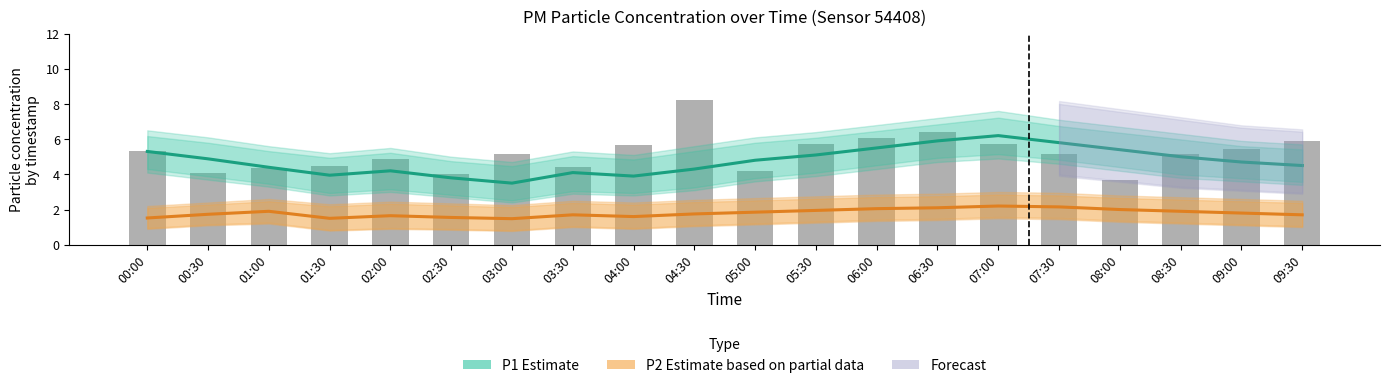

Reading left to right, what are all the values shown in this chart?

P1 Estimate: 00:00=5.3	00:30=4.9	01:00=4.4	01:30=4.0	02:00=4.2	02:30=3.8	03:00=3.5	03:30=4.1	04:00=3.9	04:30=4.3	05:00=4.8	05:30=5.1	06:00=5.5	06:30=5.9	07:00=6.2	07:30=5.8	08:00=5.4	08:30=5.0	09:00=4.7	09:30=4.5
P2 Estimate: 00:00=1.5	00:30=1.7	01:00=1.9	01:30=1.5	02:00=1.6	02:30=1.6	03:00=1.5	03:30=1.7	04:00=1.6	04:30=1.8	05:00=1.9	05:30=1.9	06:00=2.0	06:30=2.1	07:00=2.2	07:30=2.1	08:00=2.0	08:30=1.9	09:00=1.8	09:30=1.7
Raw P1: 00:00=5.3	00:30=4.0	01:00=4.3	01:30=4.5	02:00=4.9	02:30=4.0	03:00=5.2	03:30=4.4	04:00=5.7	04:30=8.2	05:00=4.2	05:30=5.8	06:00=6.0	06:30=6.4	07:00=5.8	07:30=5.2	08:00=3.7	08:30=5.1	09:00=5.5	09:30=5.9